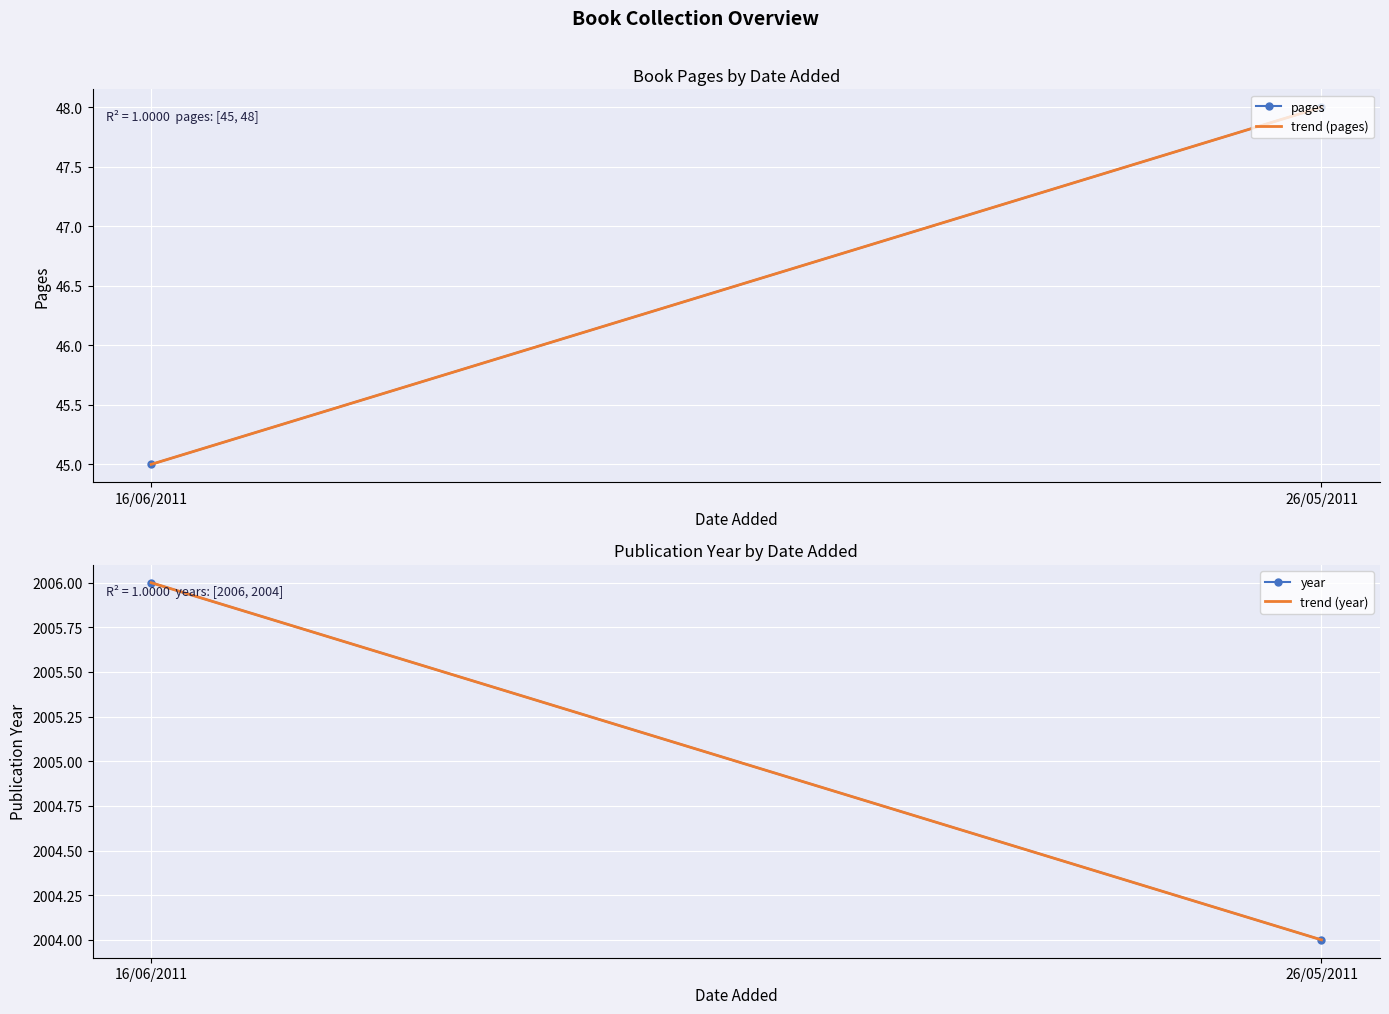

What is the sum of all trend (pages) values?

93.0